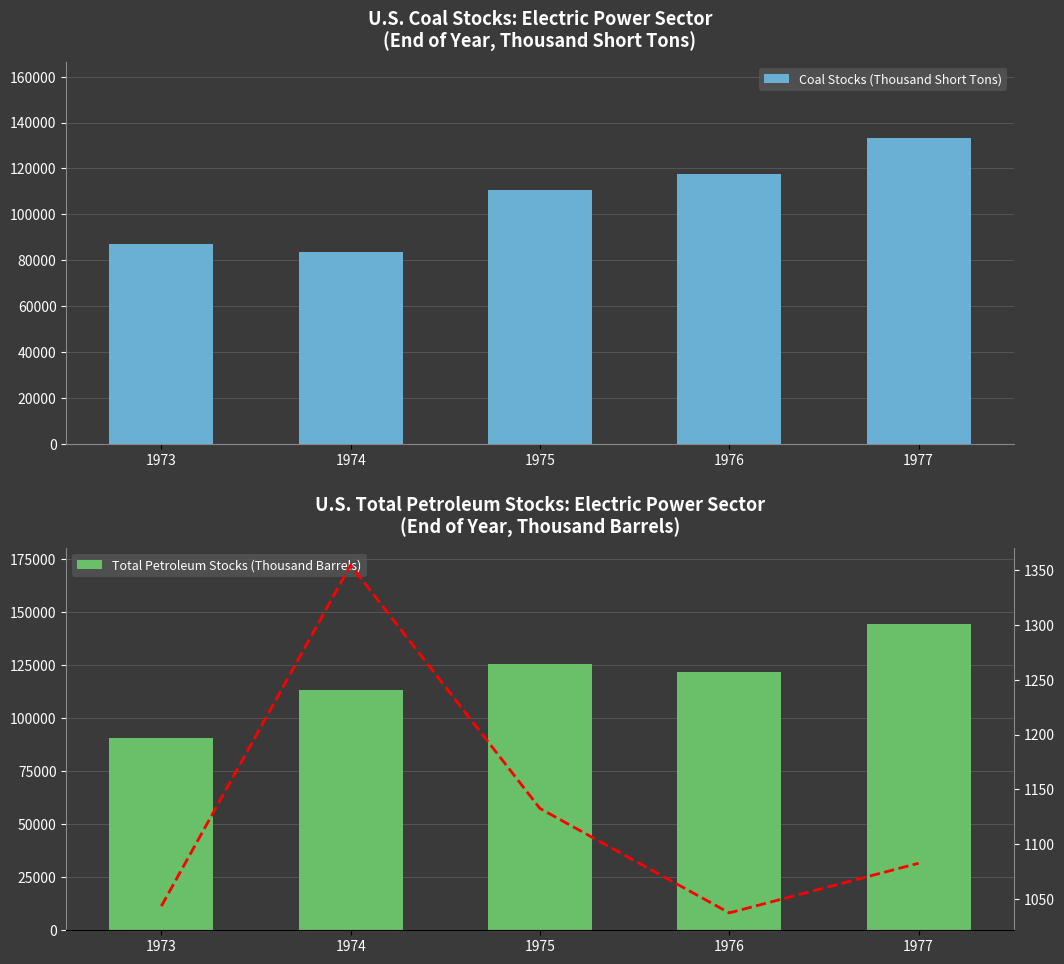

What is the total value across all series at 1977?

278554.5